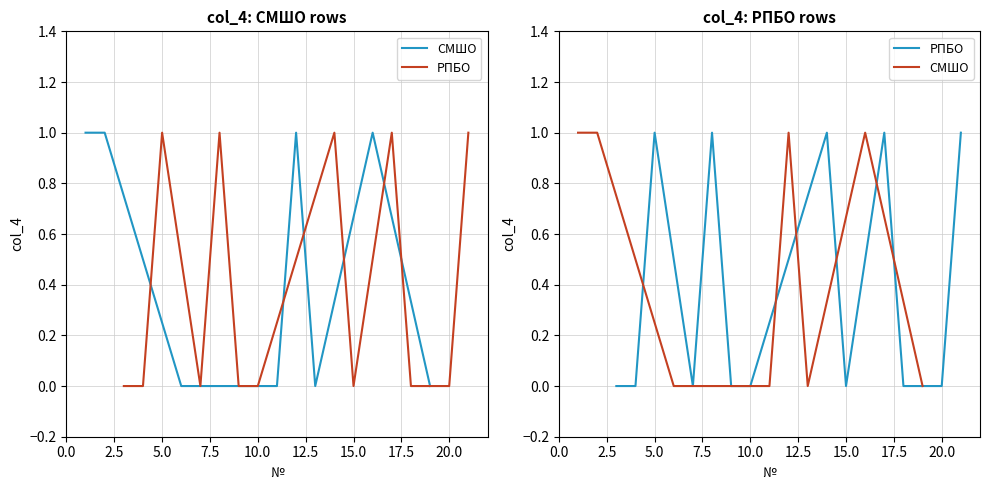

How many РПБО values are between 0 and 1?

11